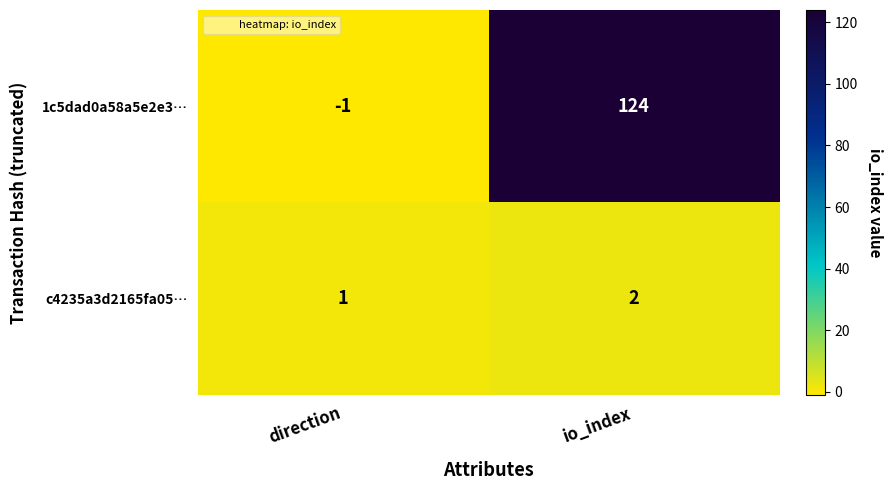

How many values in 1c5dad0a58a5e2e3… are above zero?

1